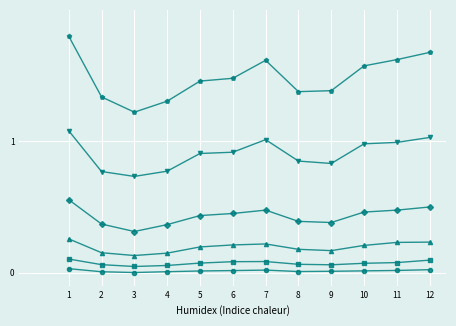

What is the maximum value shown in the chart?

1.8